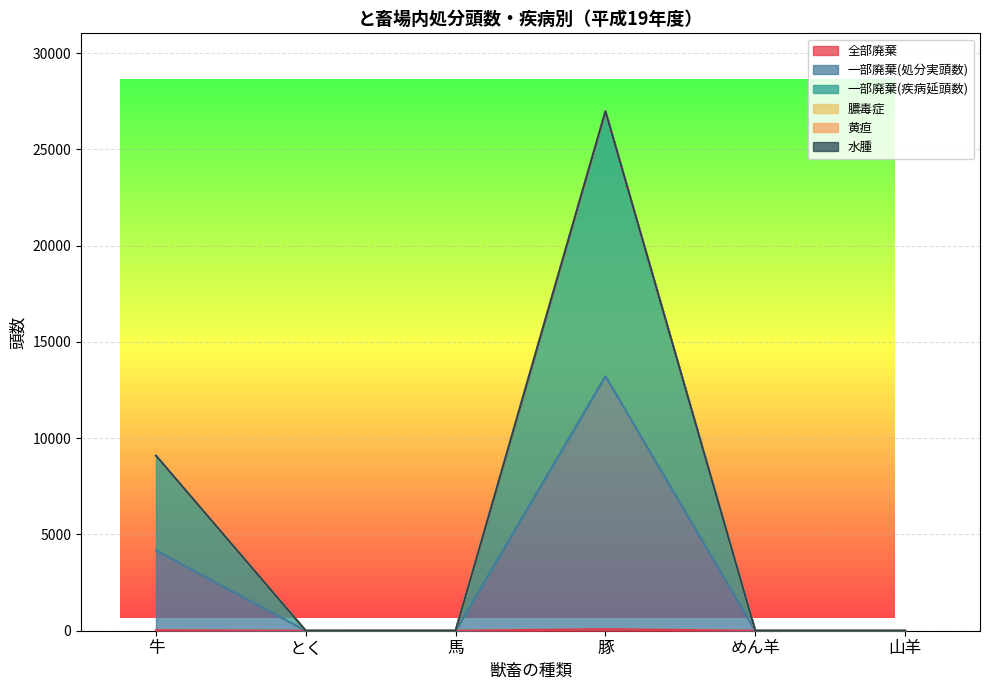

What is the maximum value for 一部廃棄(疾病延頭数)?

26982